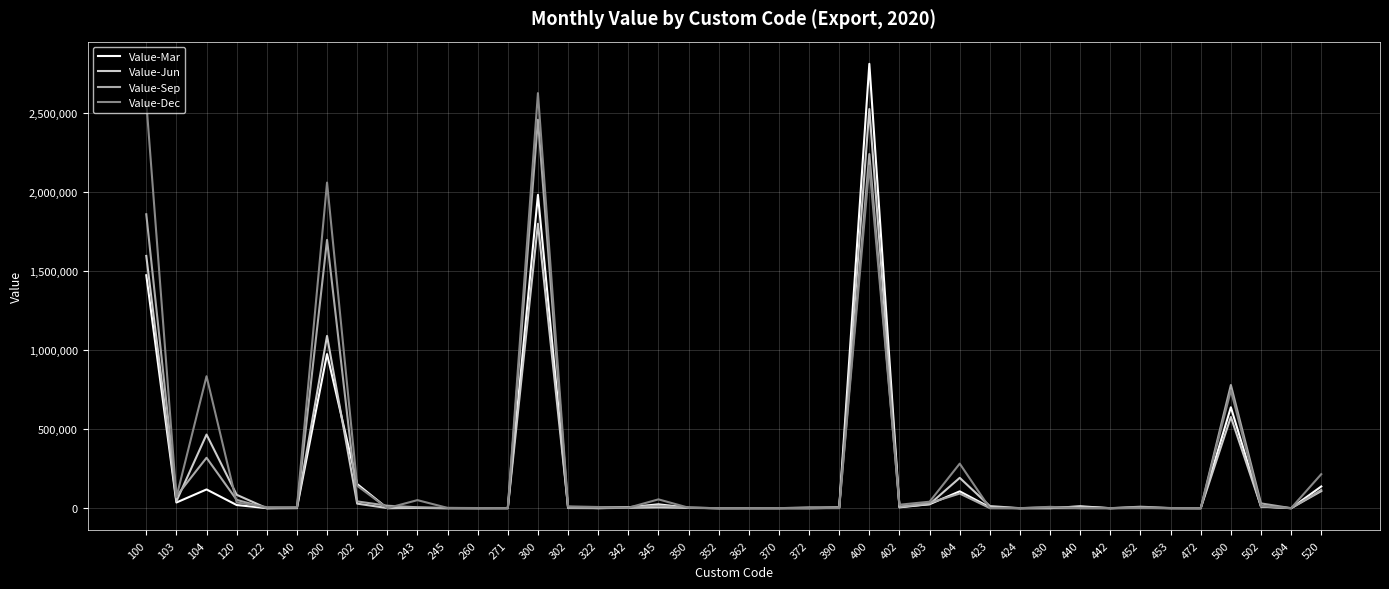

Where is Value-Dec nearest to the value 1314329?

104